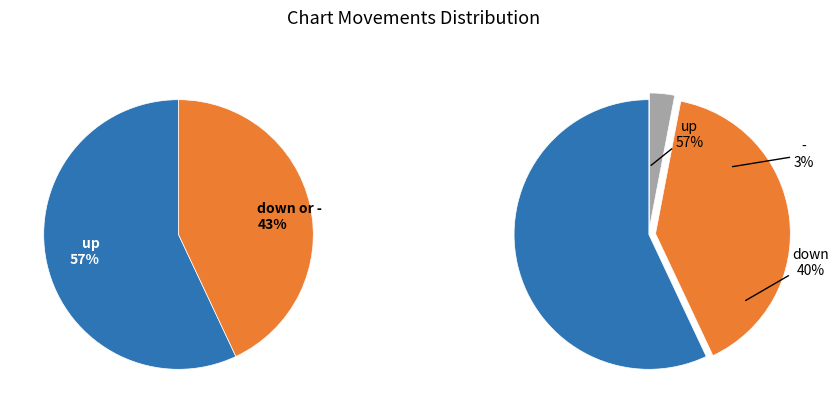

To the nearest percent, what portion does - represent?

3%